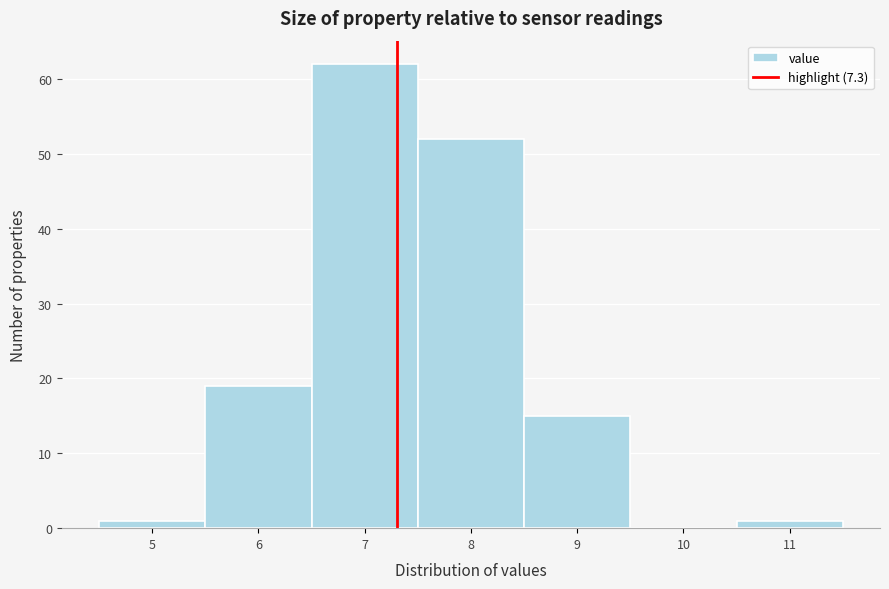

What is the height of the bar covering 5.5 to 6.5 on the x-axis? The values are not printed on the chart, so give them approximately, as read against the axis.

19